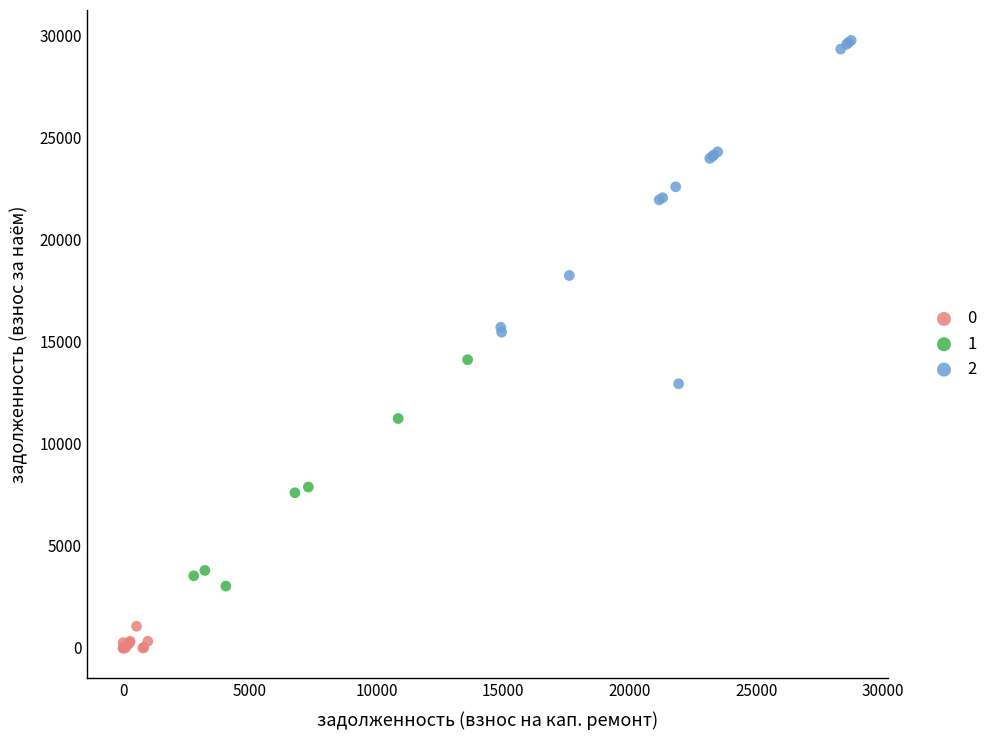

What are all the series names shown in the legend?

0, 1, 2